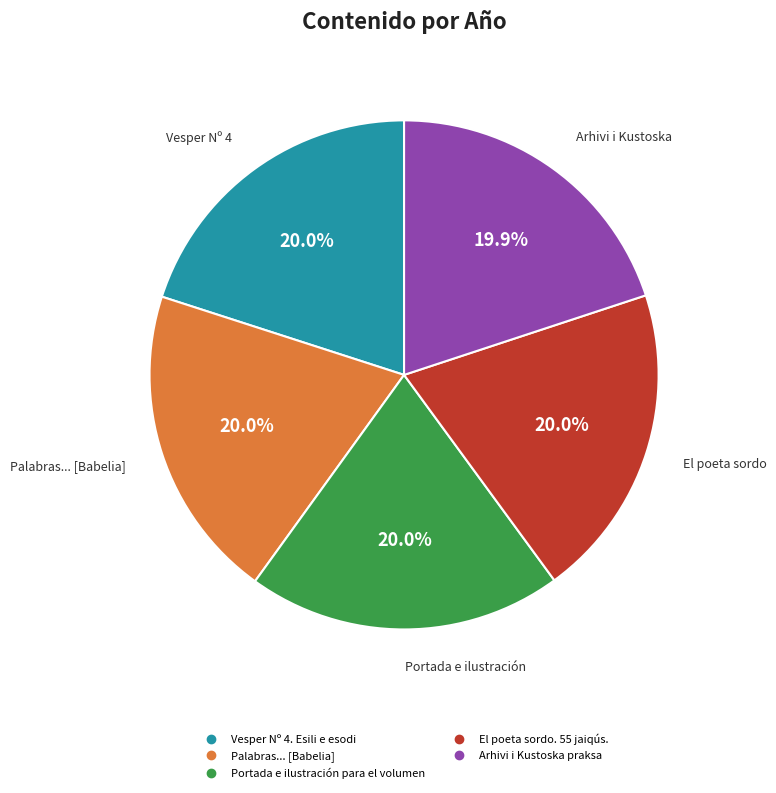

Combined, do Vesper Nº 4. Esili e esodi and El poeta sordo. 55 jaiqús. account for over 50%?

No